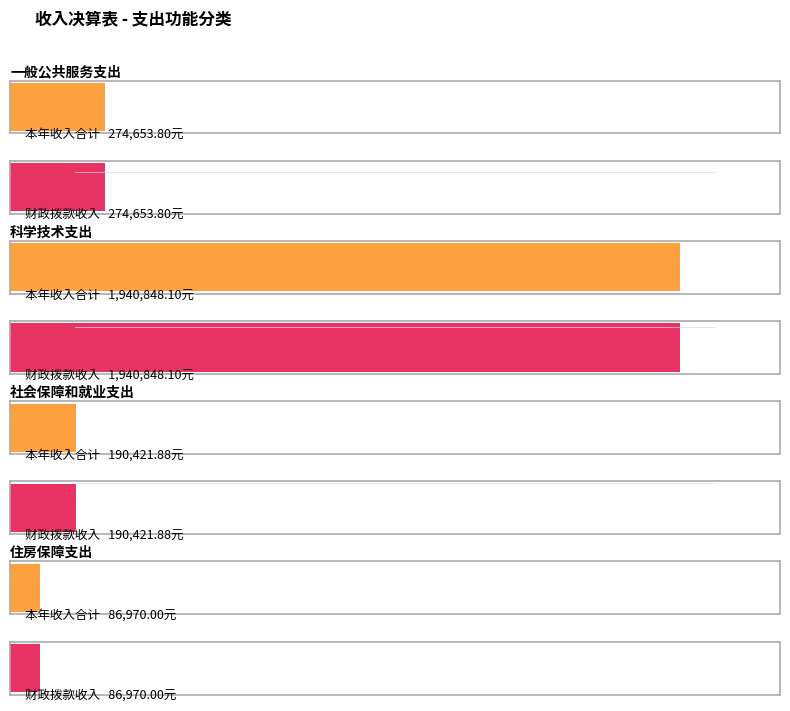

Reading left to right, list all the values displayed in this chart.

本年收入合计: 274653.8	1940848.1	190421.9	86970.0
财政拨款收入: 274653.8	1940848.1	190421.9	86970.0